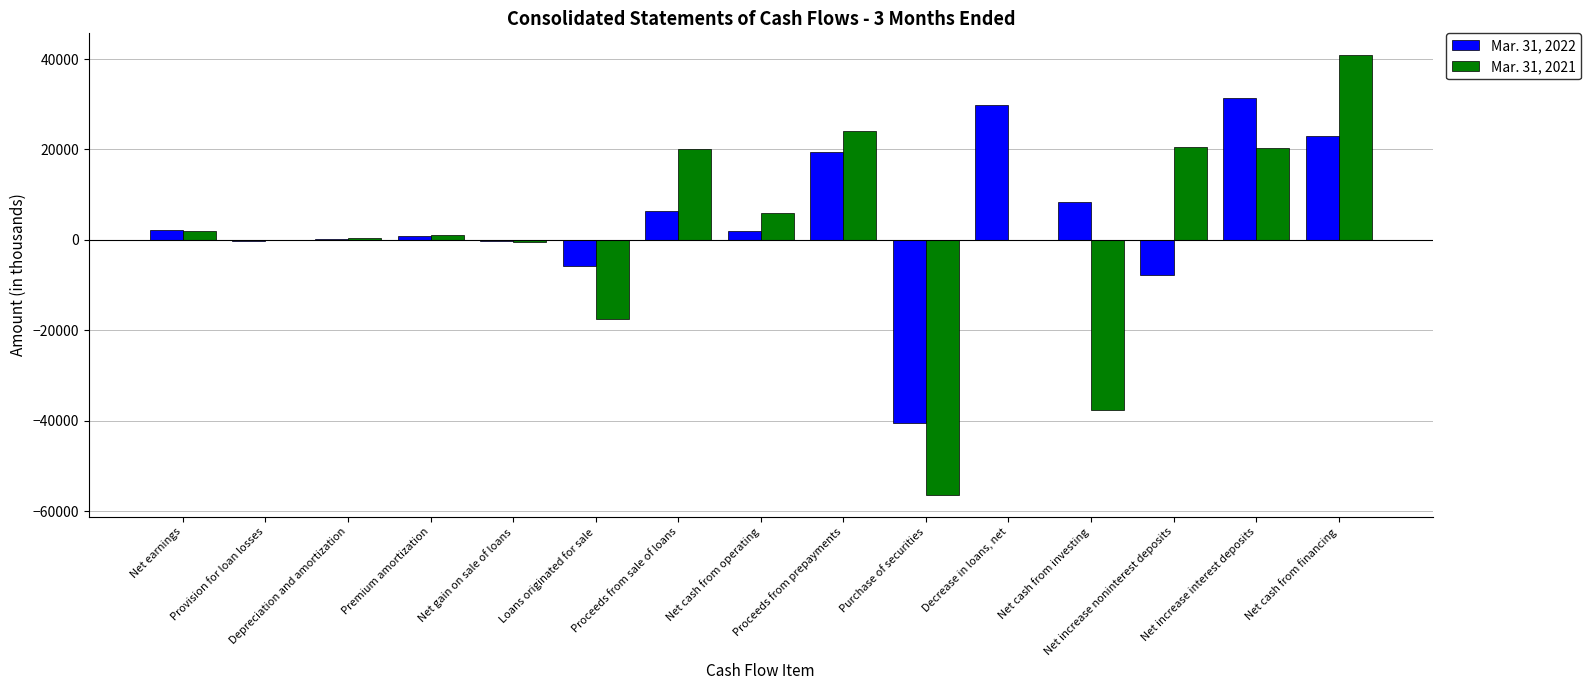

Count the number of data series in this chart.

2